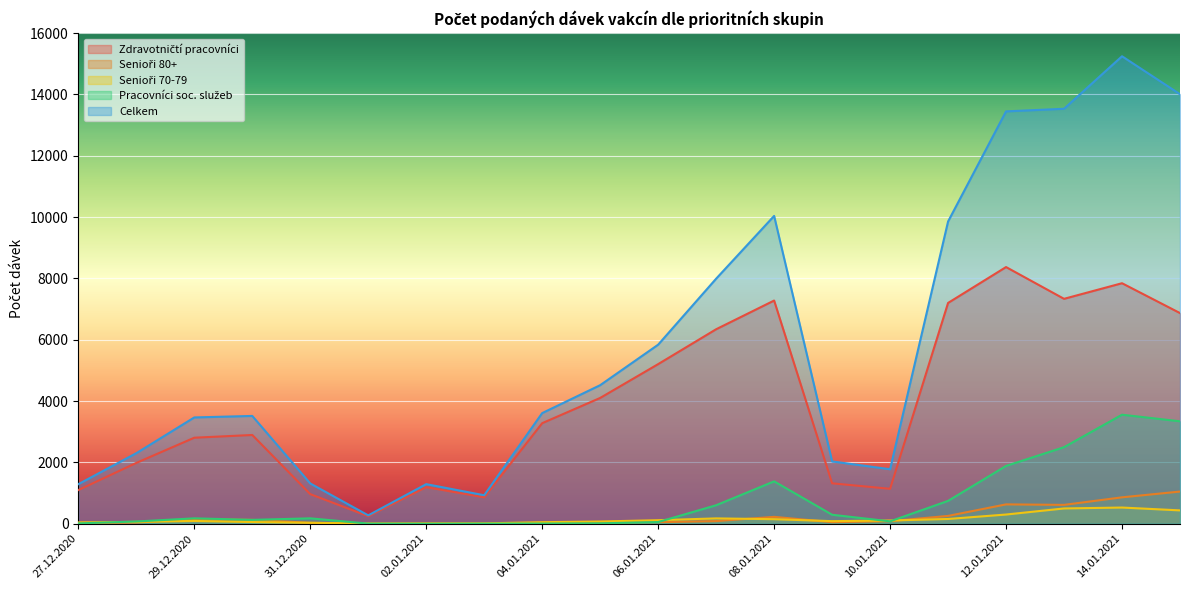

At which label is Celkem closest to 7757?

07.01.2021